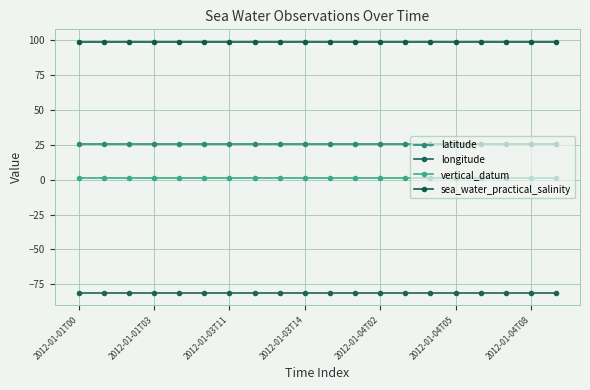

Count the number of data series in this chart.

4